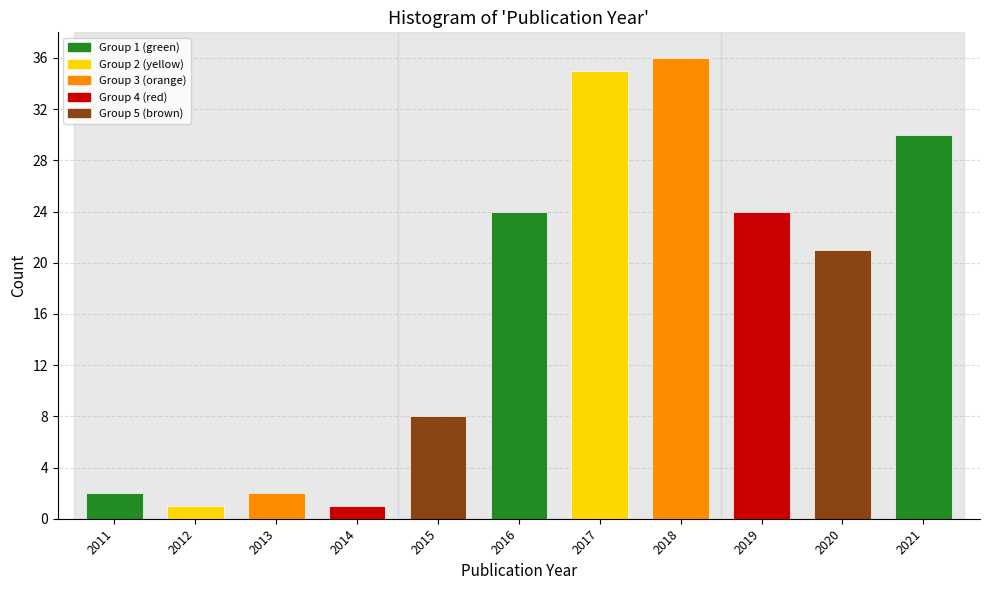

Reading left to right, what are all the values shown in this chart?

2	1	2	1	8	24	35	36	24	21	30